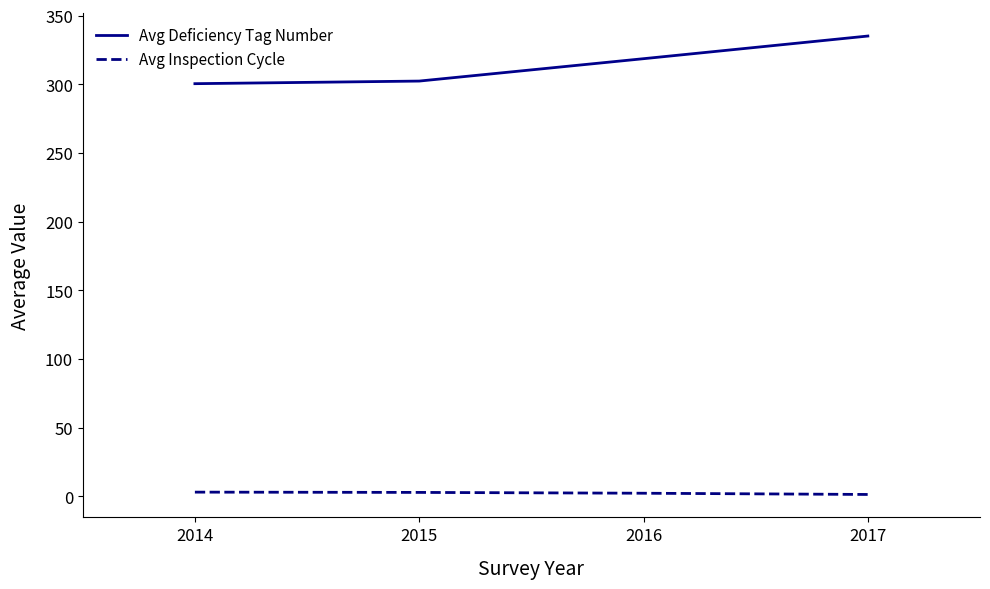

What is the difference between the second highest and second lowest values in the Avg Deficiency Tag Number series?

16.3